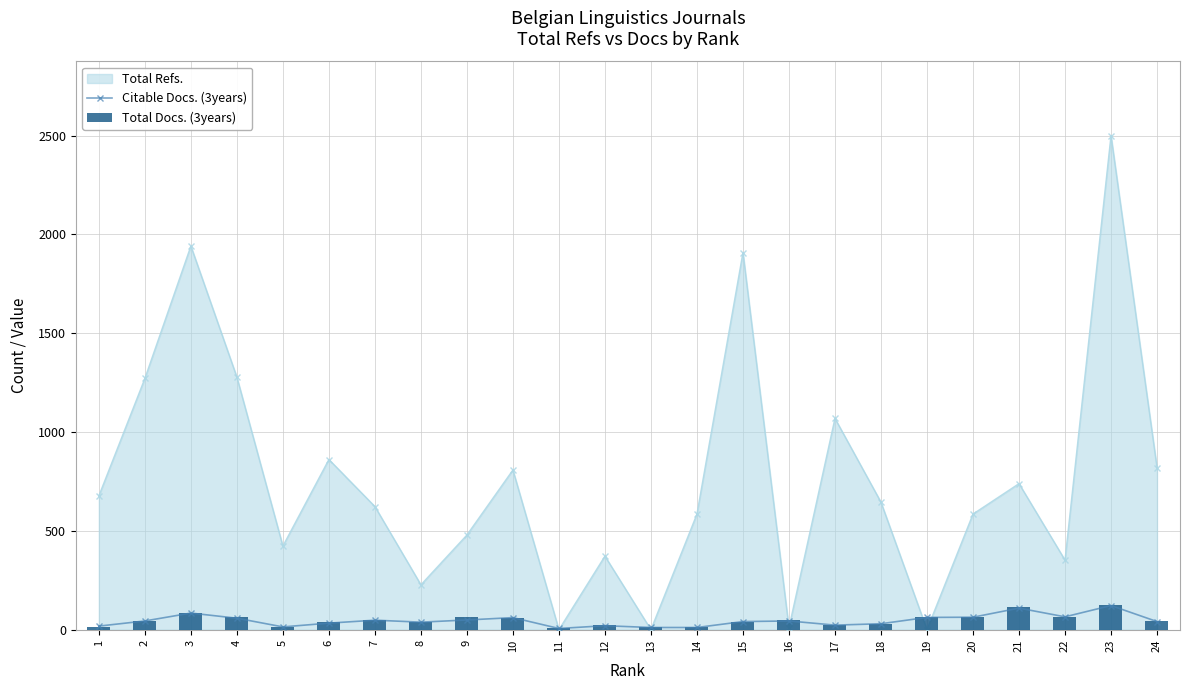

Where does the Citable Docs. (3years) series first go above 44?

3